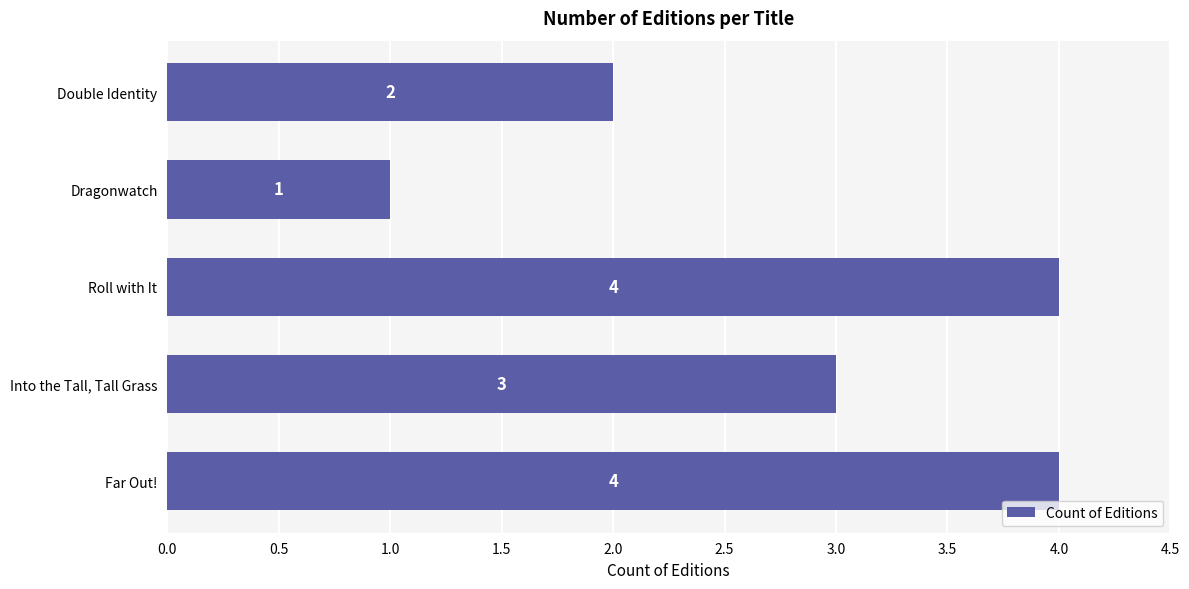

Where is the data nearest to the value 2?

Double Identity